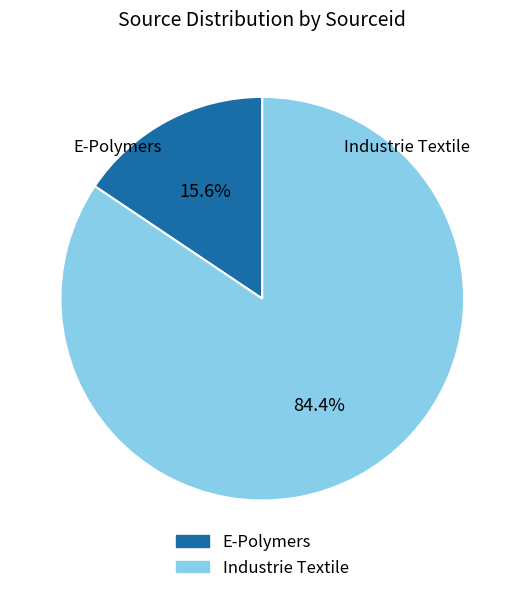

Count the number of slices in the pie.

2